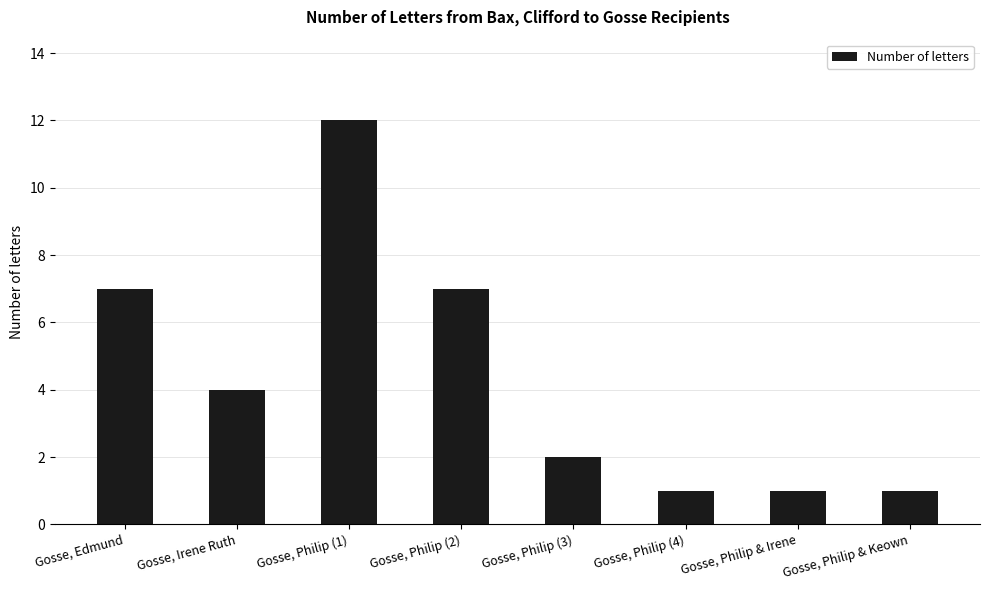

What is the change in value from Gosse, Philip (1) to Gosse, Philip (2)?

-5